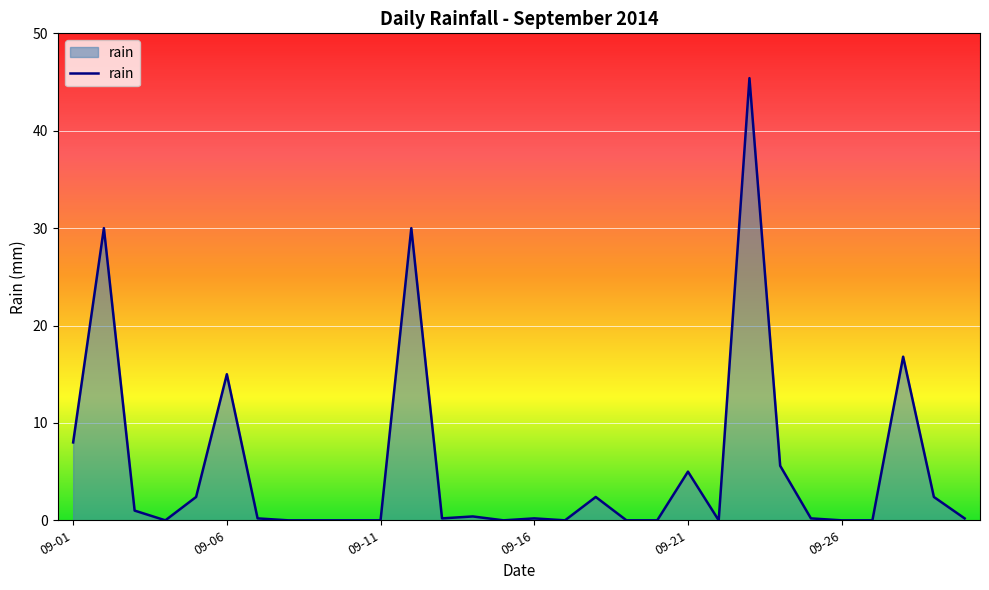

What is the difference between the maximum and minimum values?

45.4